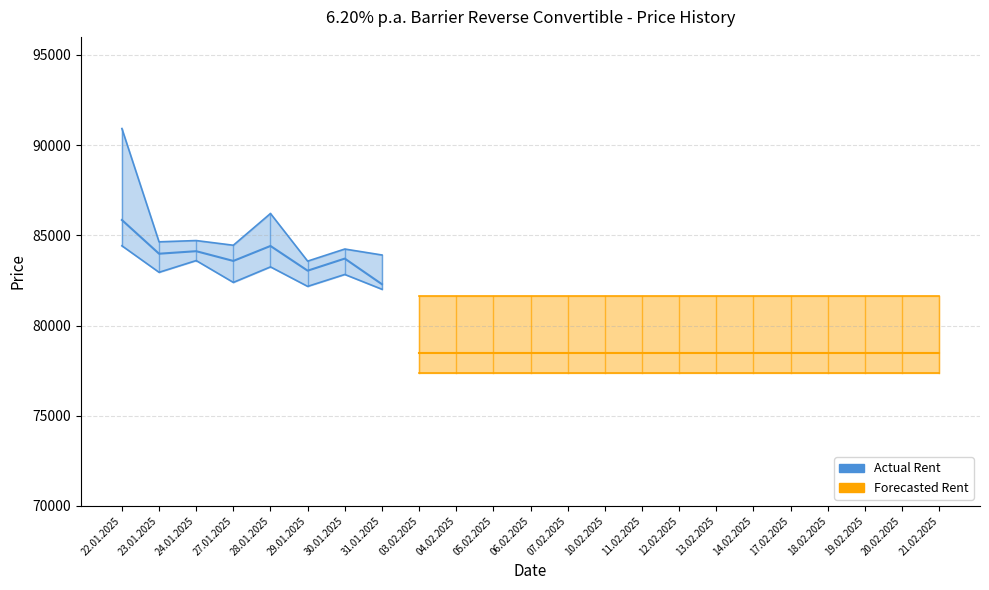

In Low, how many points are higher than both neighbors (excluding endpoints)?

3